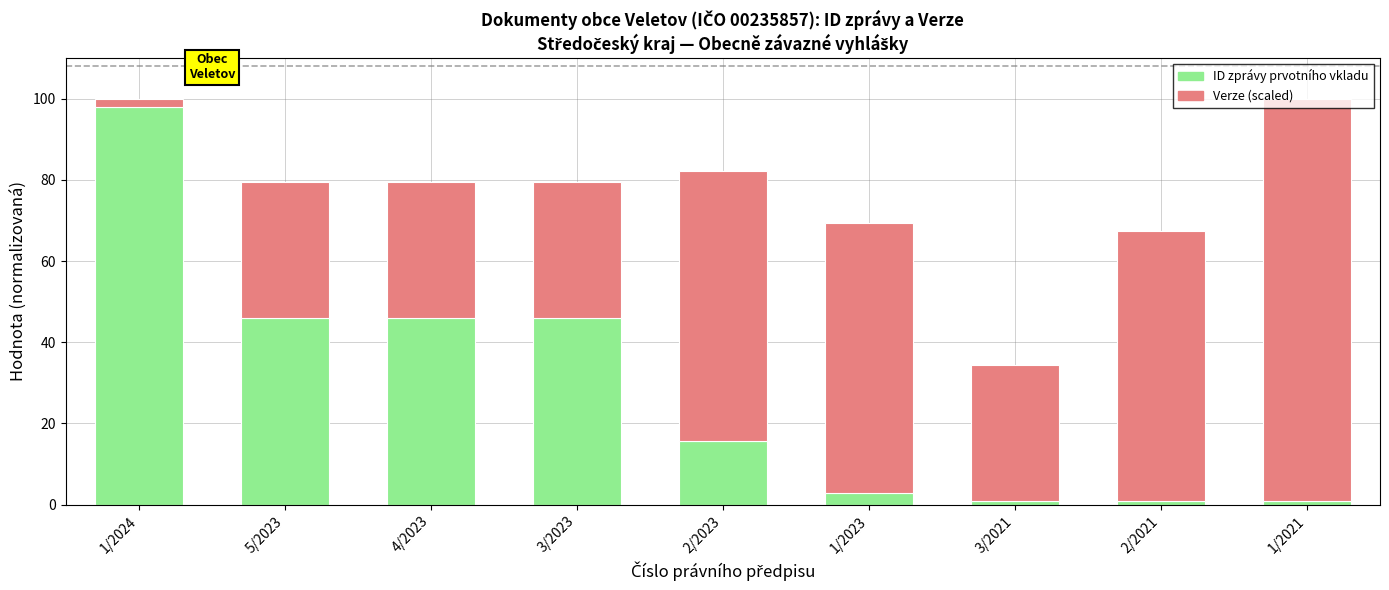

What is the total value across all series at 4/2023?

79.4